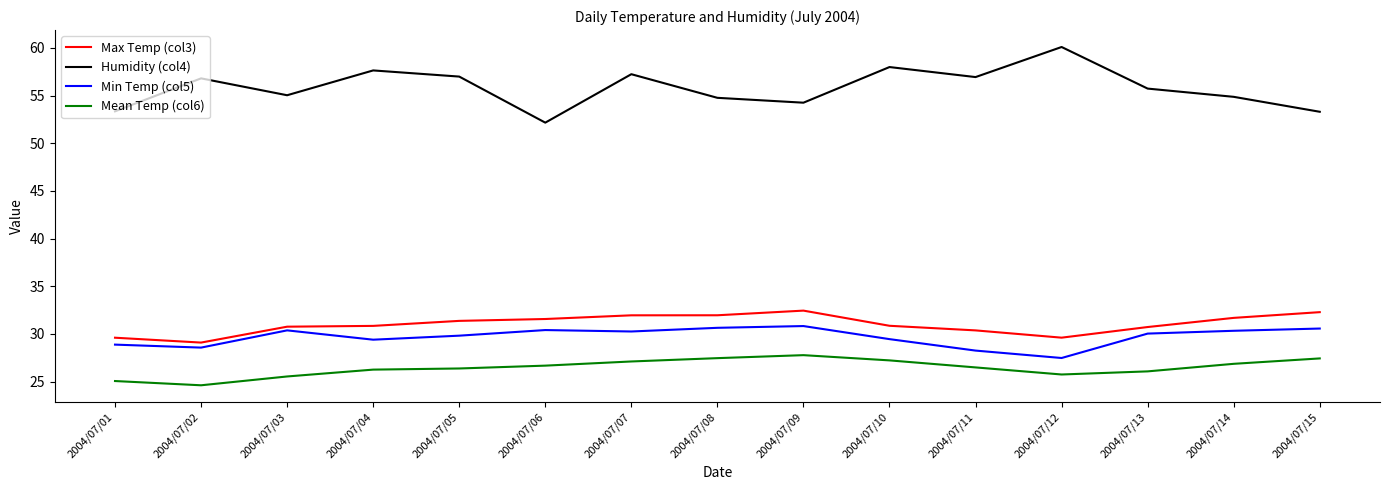

How many series are shown in this chart?

4